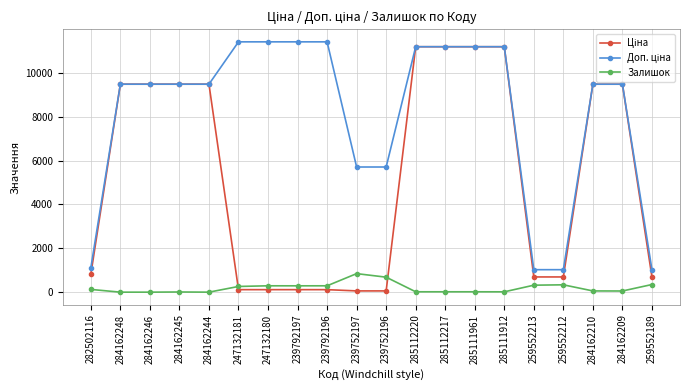

How many distinct data groups are displayed?

3